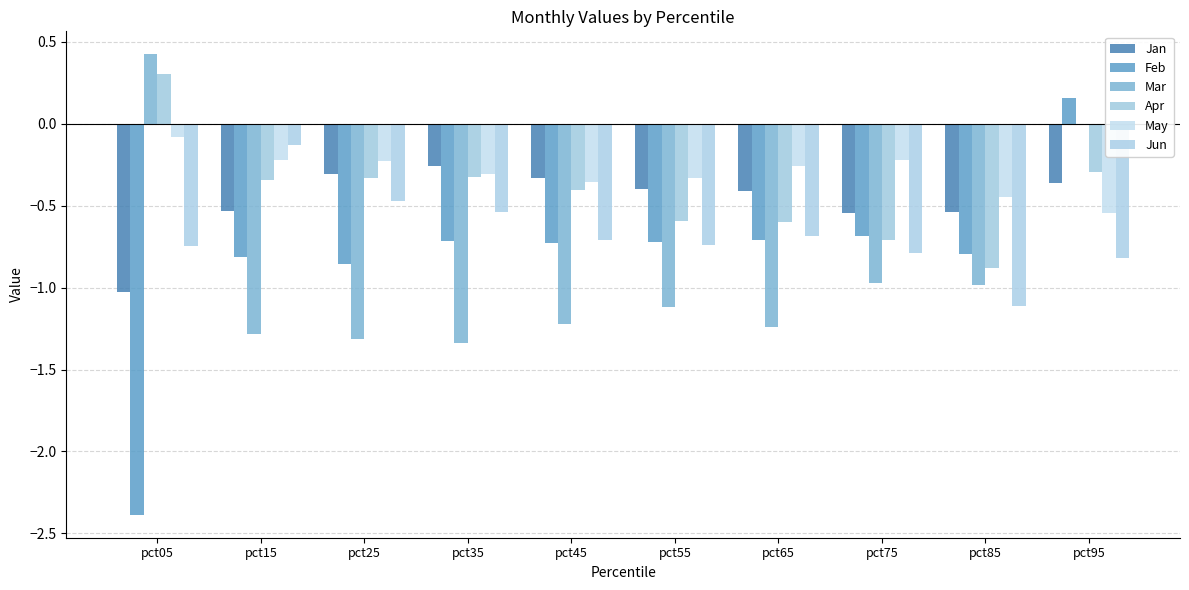

What is the difference between the maximum and second lowest values in the Jan series?

0.3